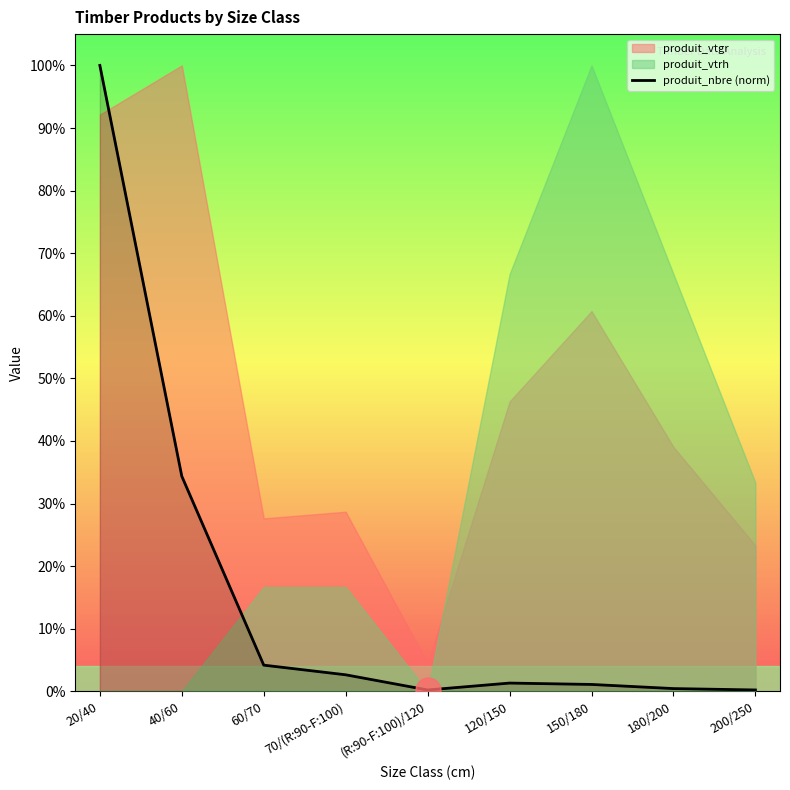

The produit_nbre (norm) series shows 0.2 at 200/250. True or false?

True